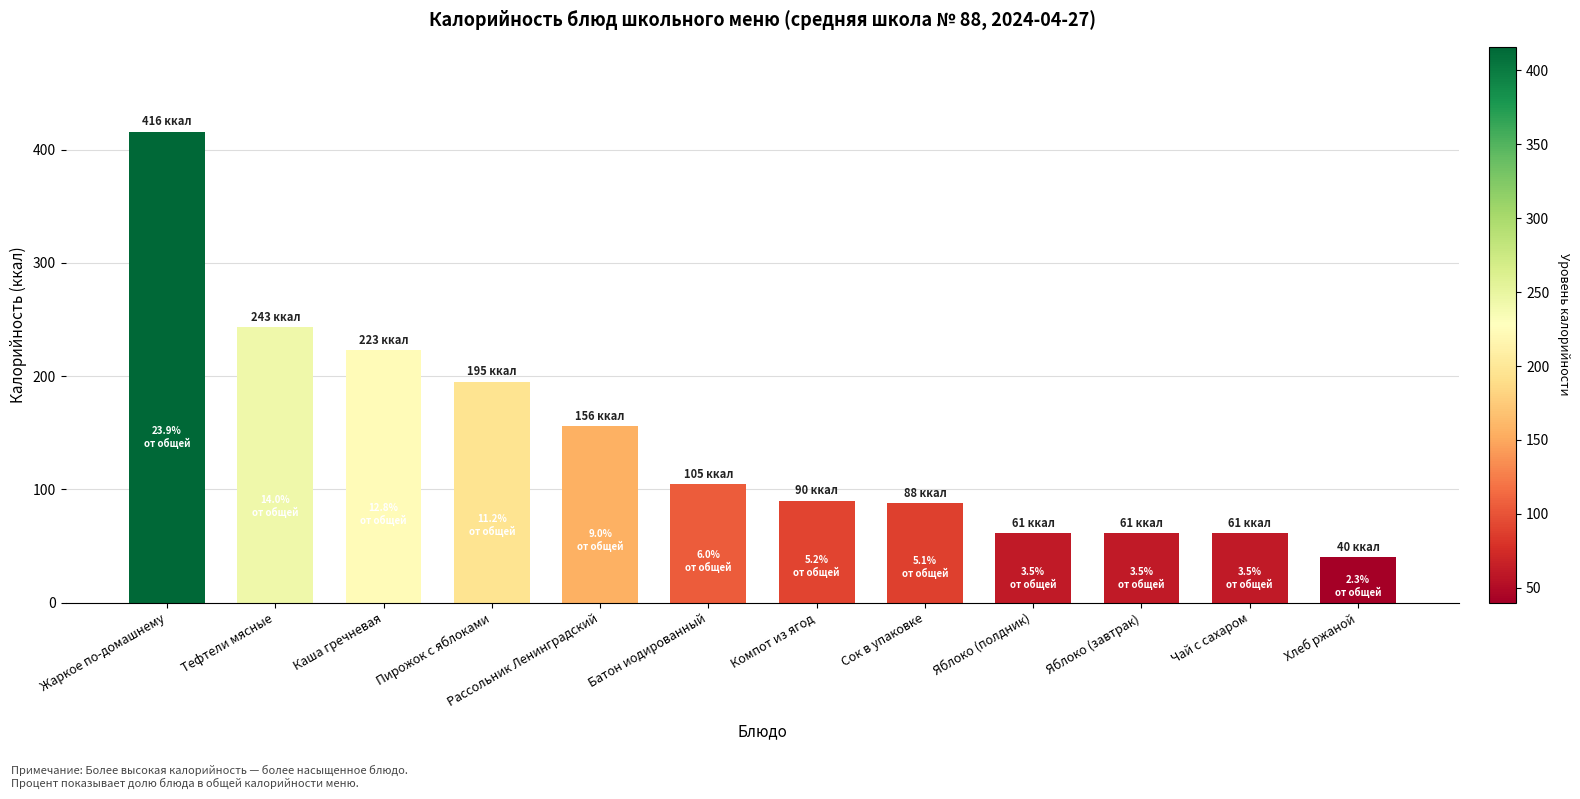

How many bars are there in total?

12